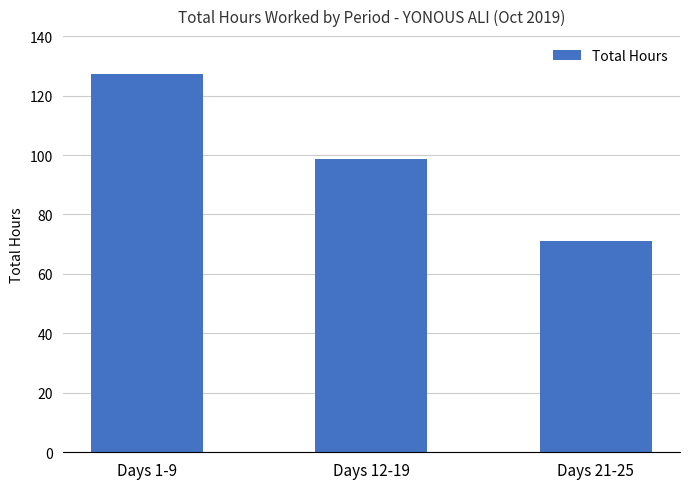

How many data points does each series have?

3